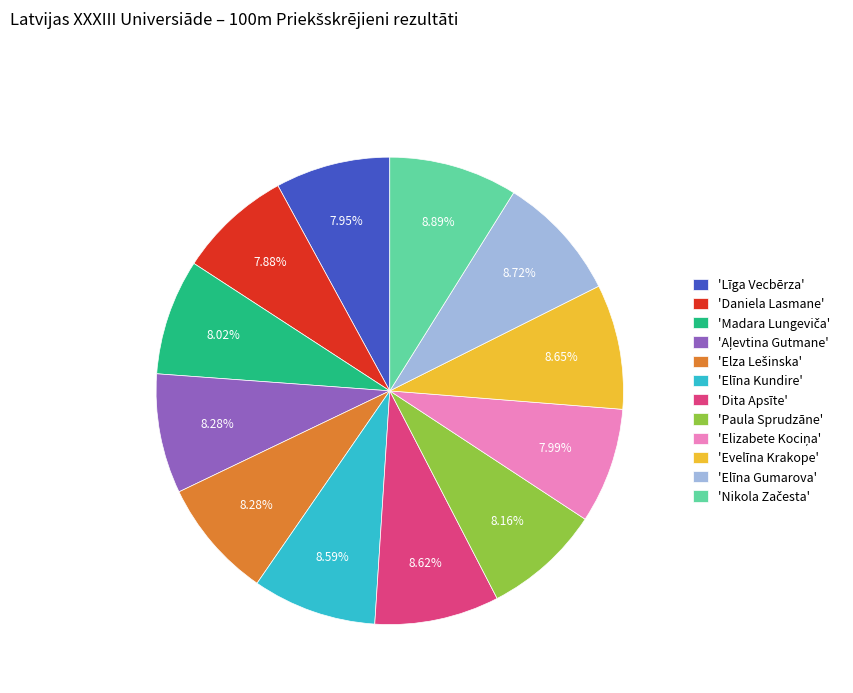

Does any single category account for the majority?

No